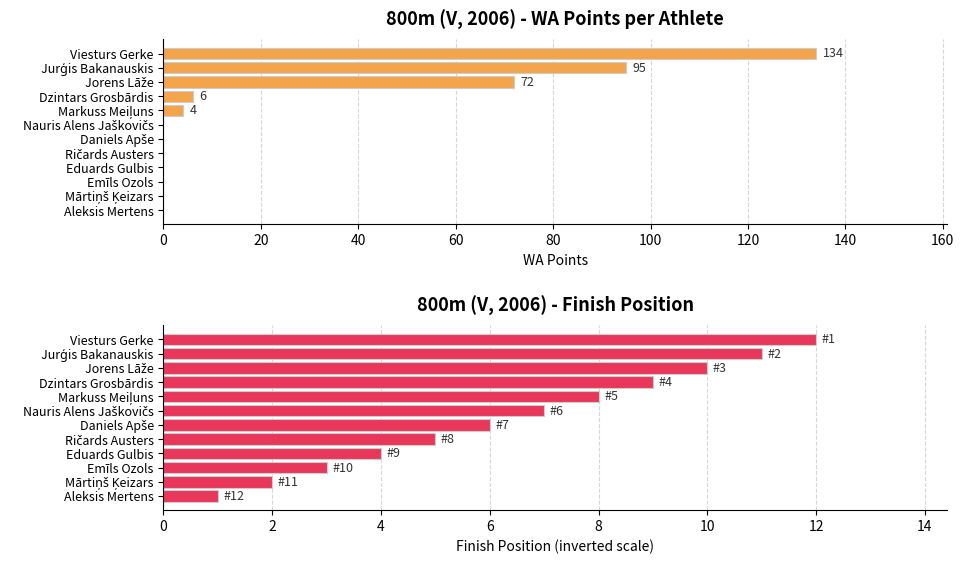

What are all the series names shown in the legend?

WA Points, Finish Position (inverted)